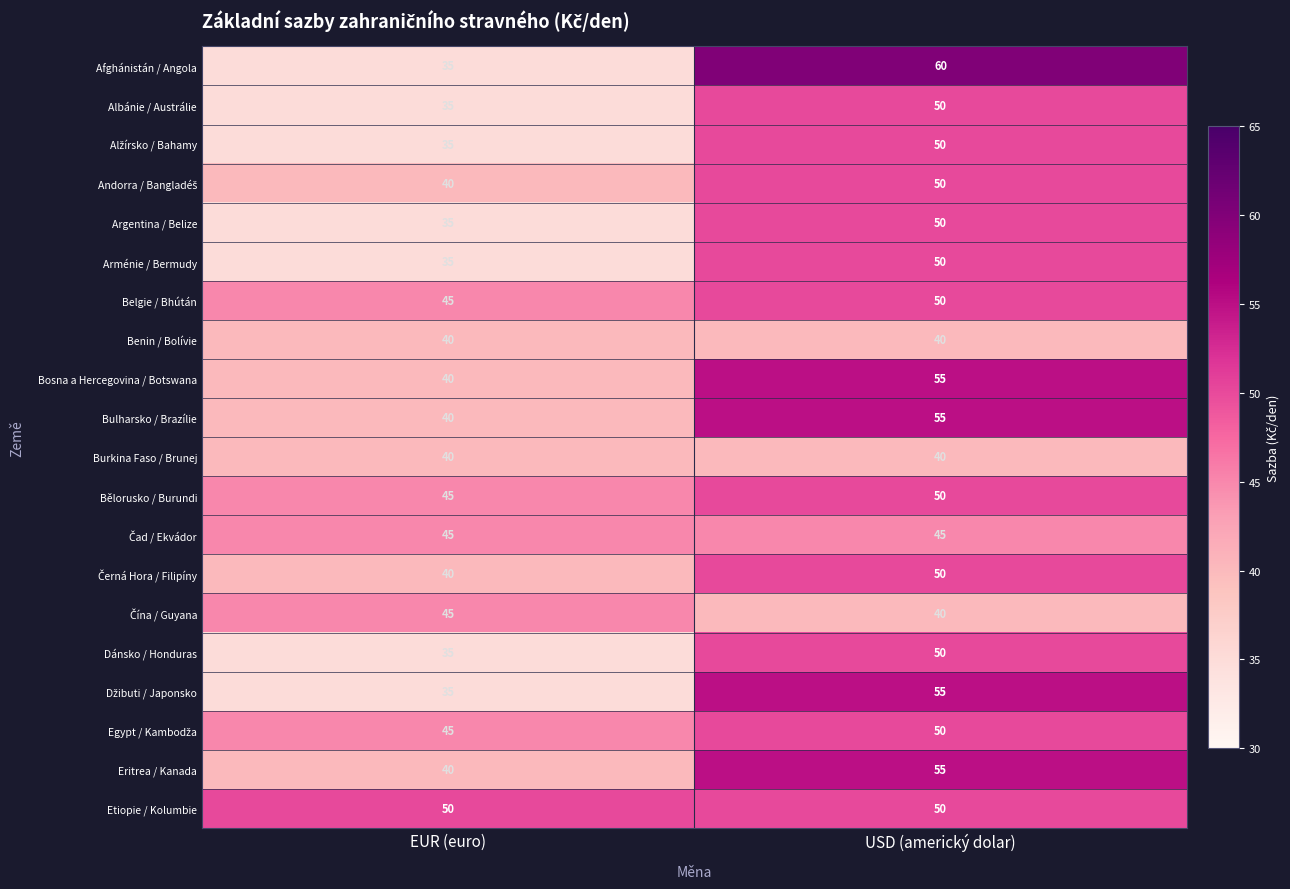

The Bělorusko / Burundi series shows 74 at USD (americký dolar). True or false?

False